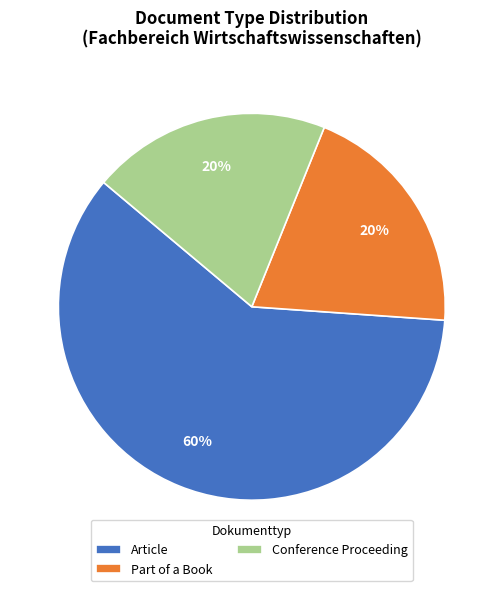

What is the ratio of the value at Part of a Book to the value at Conference Proceeding?

1.0